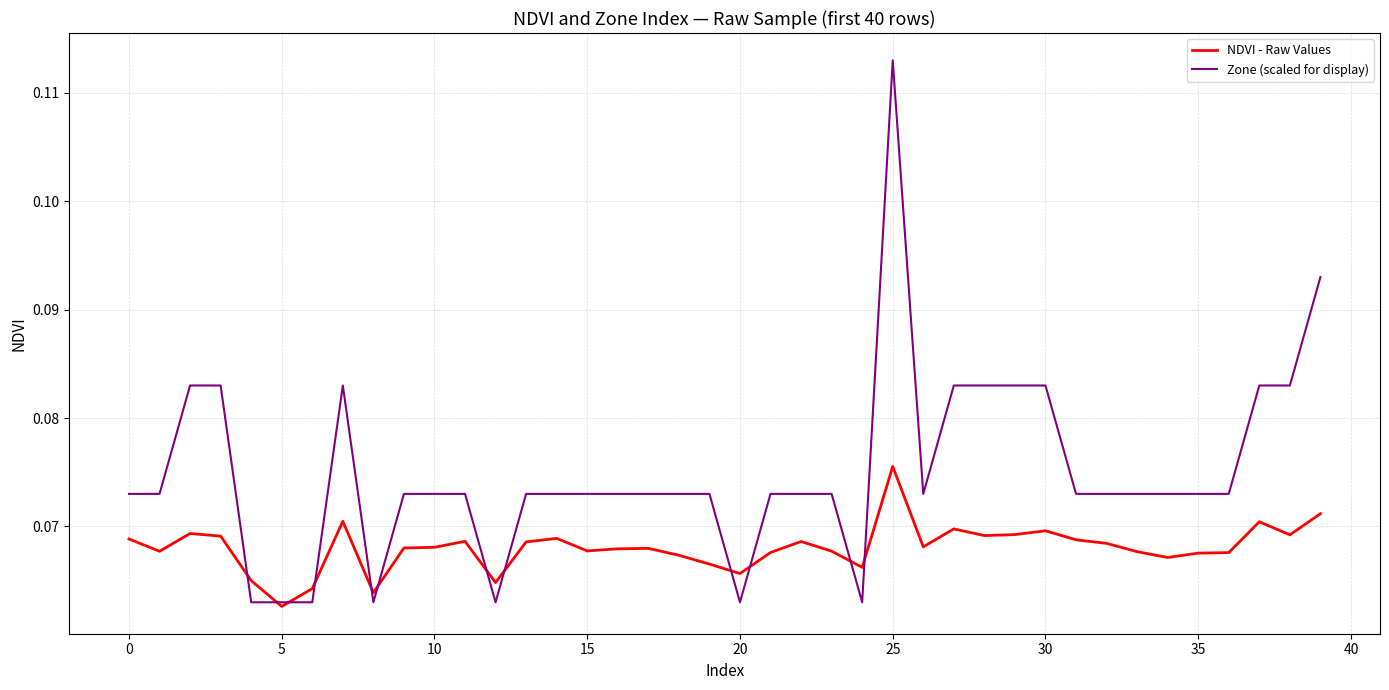

List the series in order of their overall mean, lowest first.

NDVI - Raw Values, Zone (scaled for display)